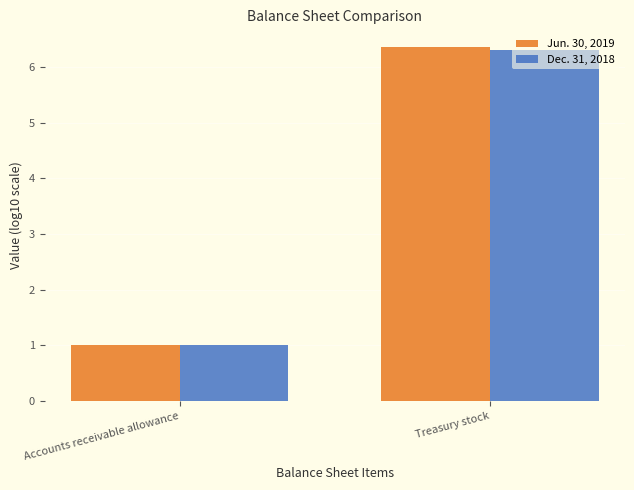

List the series in order of their overall mean, lowest first.

Dec. 31, 2018, Jun. 30, 2019